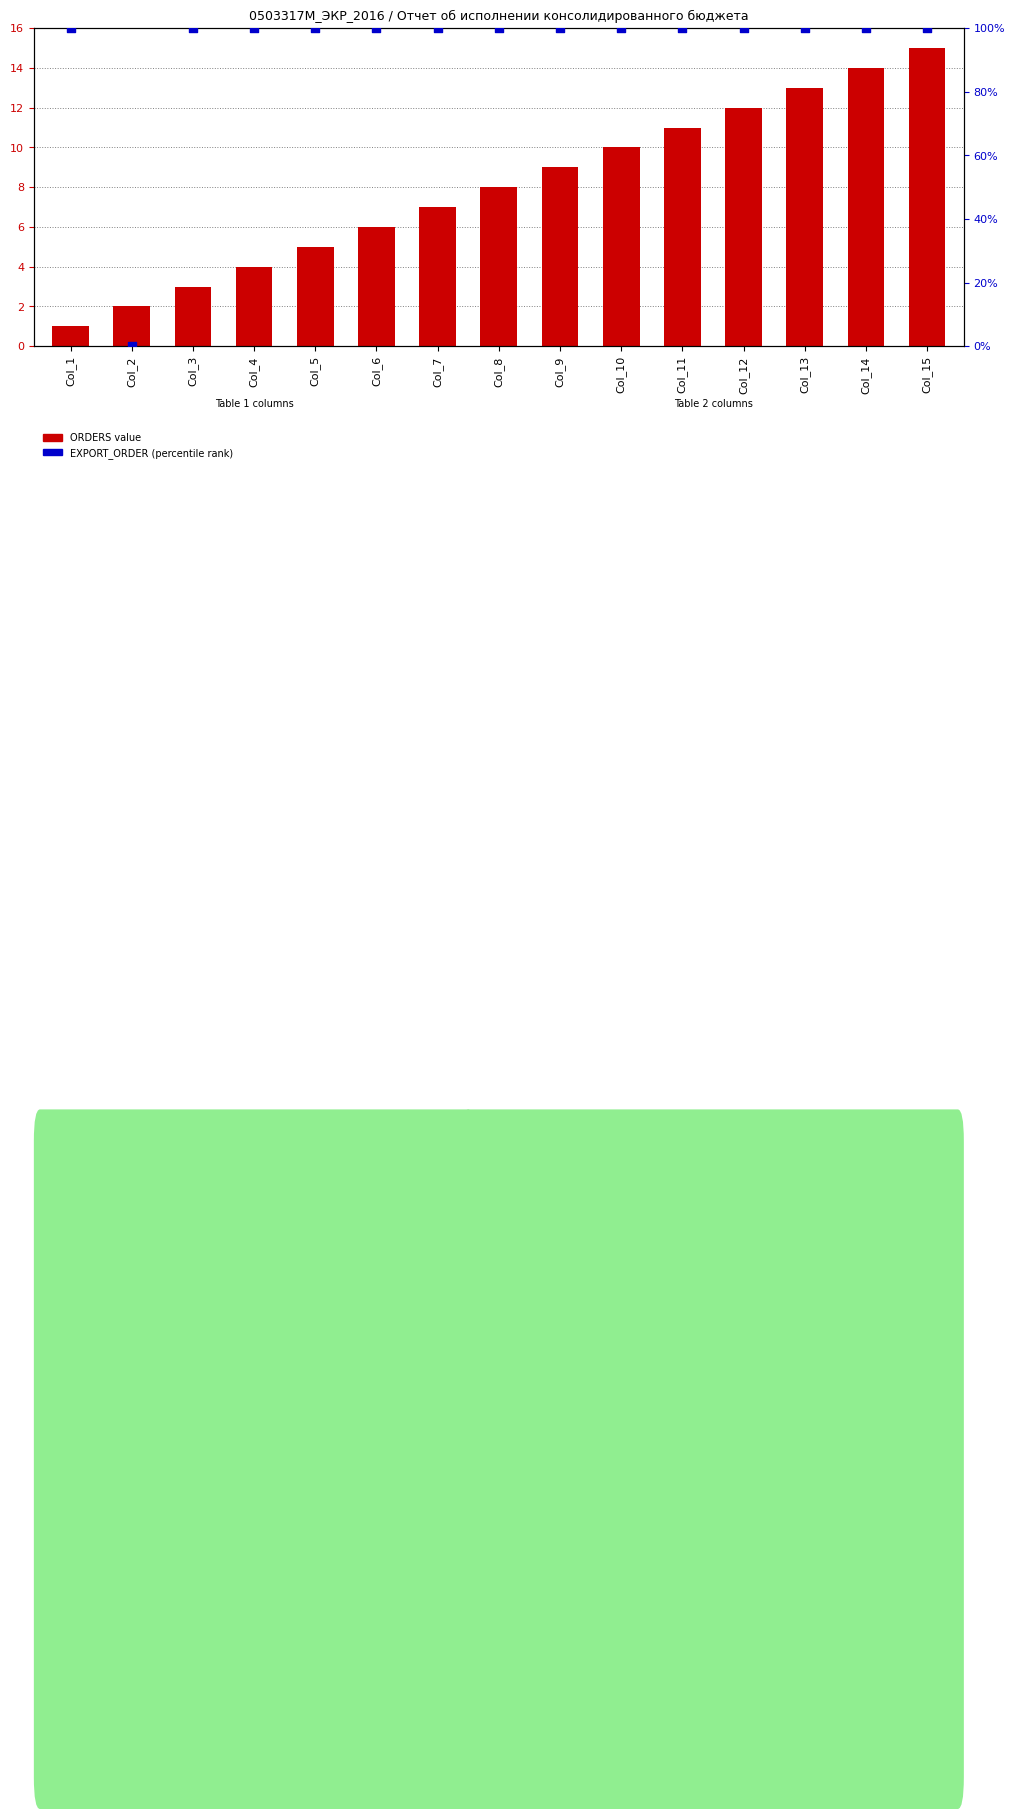

What are all the series names shown in the legend?

ORDERS, EXPORT_ORDER (percentile)